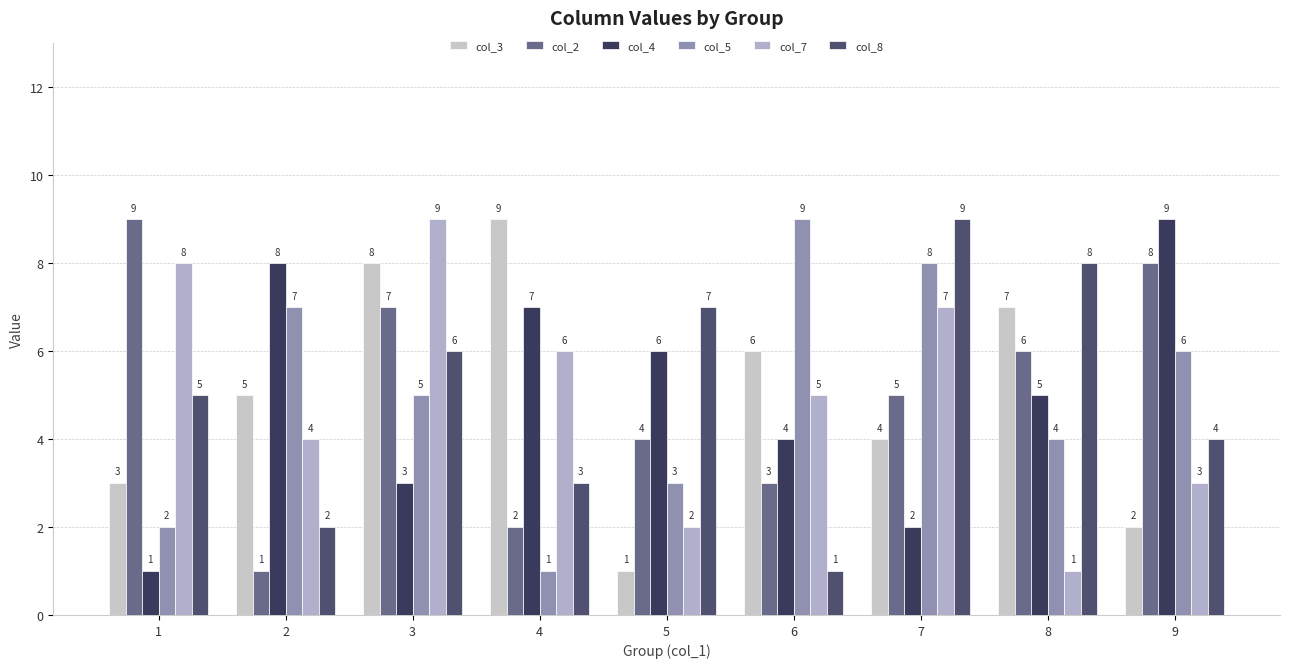

Reading left to right, transcribe all the data shown in this chart.

col_3: 1=3	2=5	3=8	4=9	5=1	6=6	7=4	8=7	9=2
col_2: 1=9	2=1	3=7	4=2	5=4	6=3	7=5	8=6	9=8
col_4: 1=1	2=8	3=3	4=7	5=6	6=4	7=2	8=5	9=9
col_5: 1=2	2=7	3=5	4=1	5=3	6=9	7=8	8=4	9=6
col_7: 1=8	2=4	3=9	4=6	5=2	6=5	7=7	8=1	9=3
col_8: 1=5	2=2	3=6	4=3	5=7	6=1	7=9	8=8	9=4